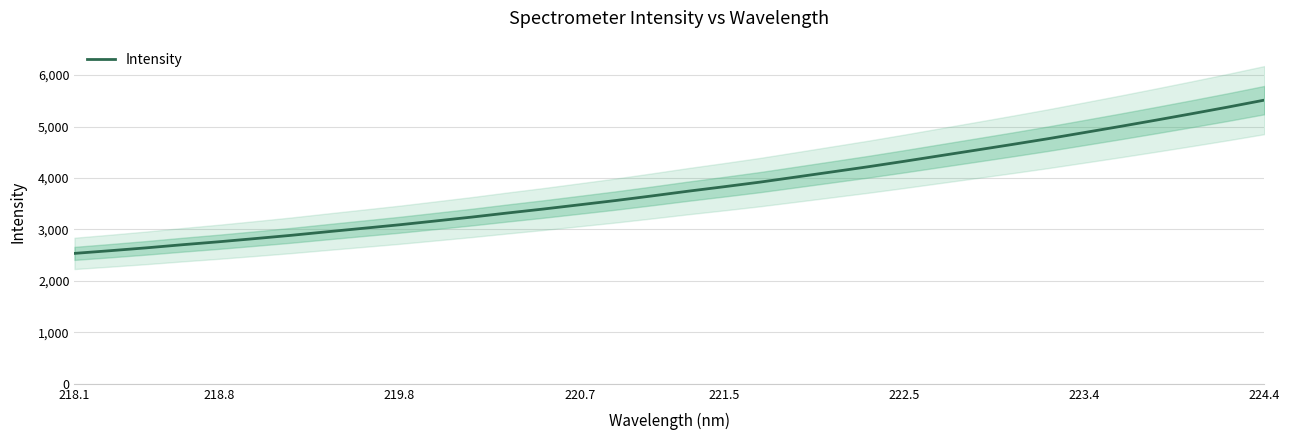

How many values are below 3743?

17